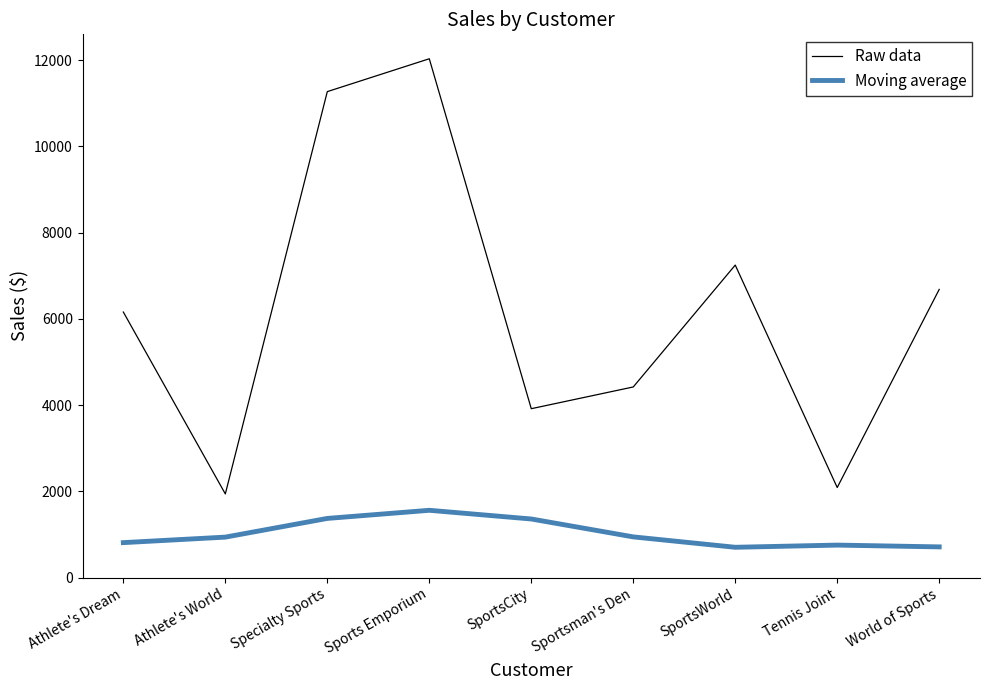

How many interior local peaks does the Raw data series have?

2